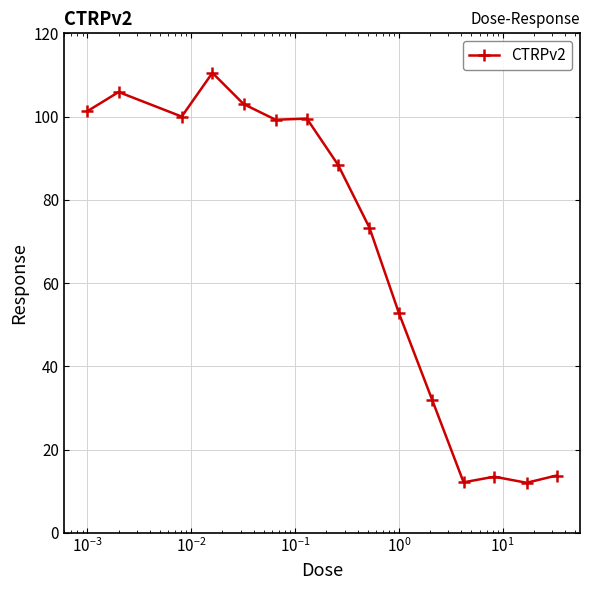

What is the difference between the maximum and minimum values?

98.5